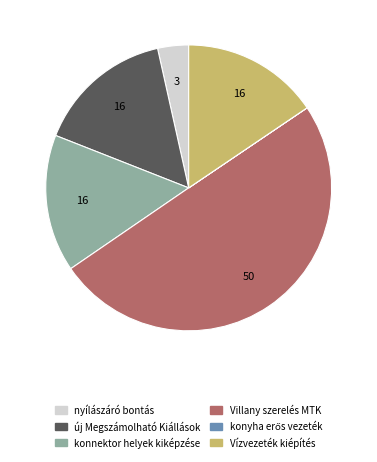

True or false: új Megszámolható Kiállások accounts for 16% of the total.

True